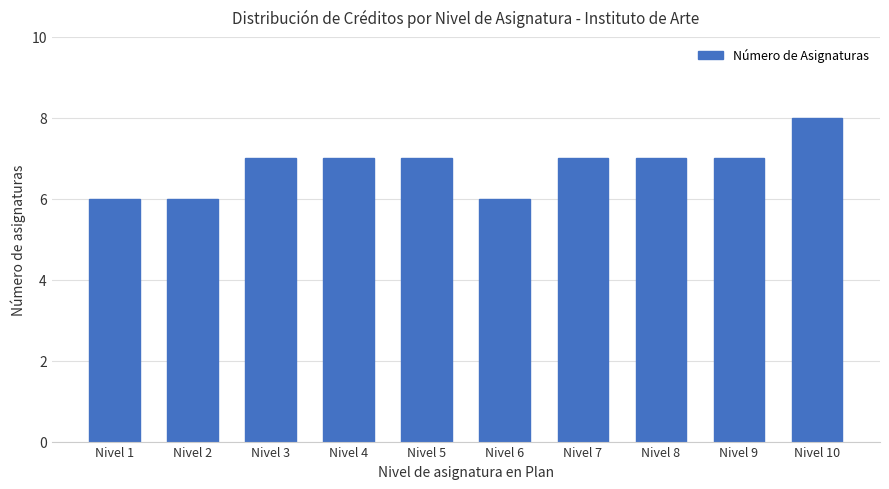

Read the value at Nivel 3.

7